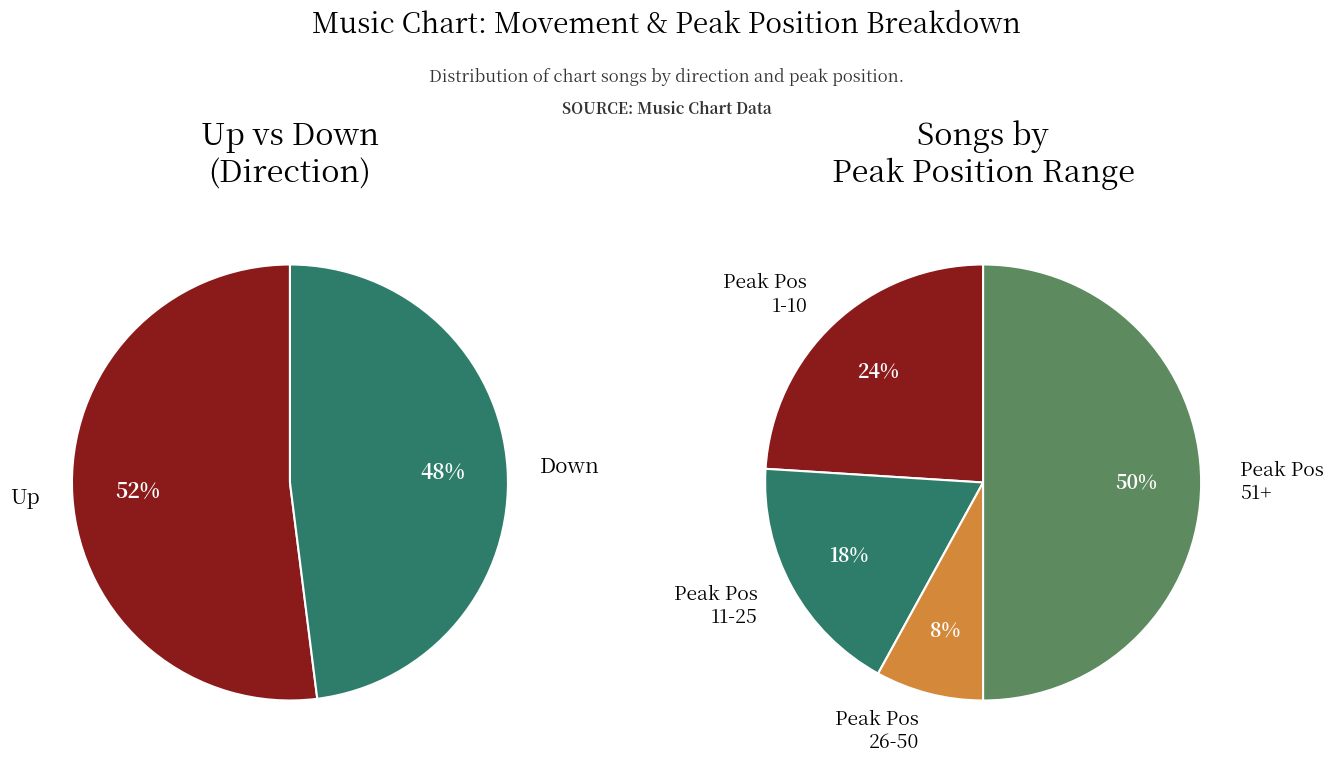

What portion of the pie excludes up?

48.0%